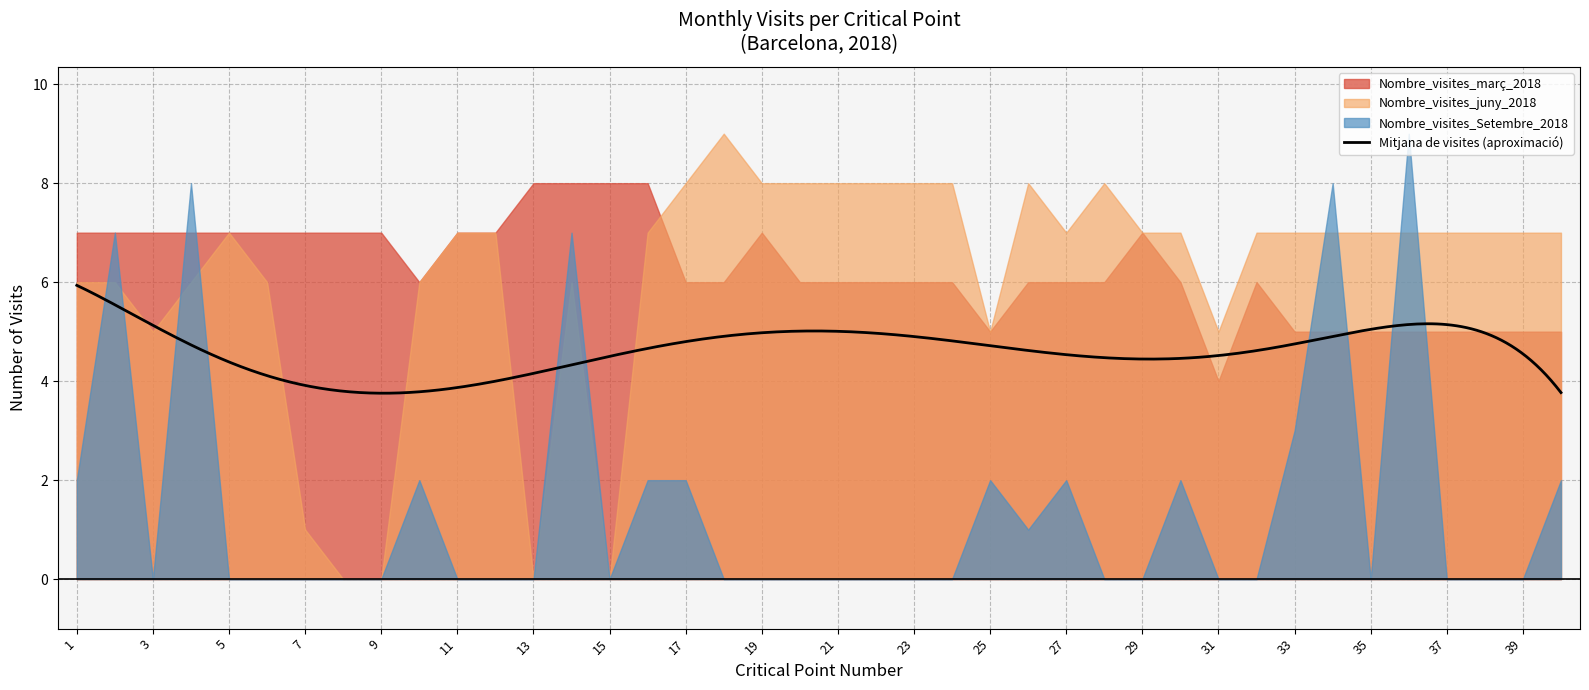

How many Nombre_visites_juny_2018 values are between 6 and 8?

31